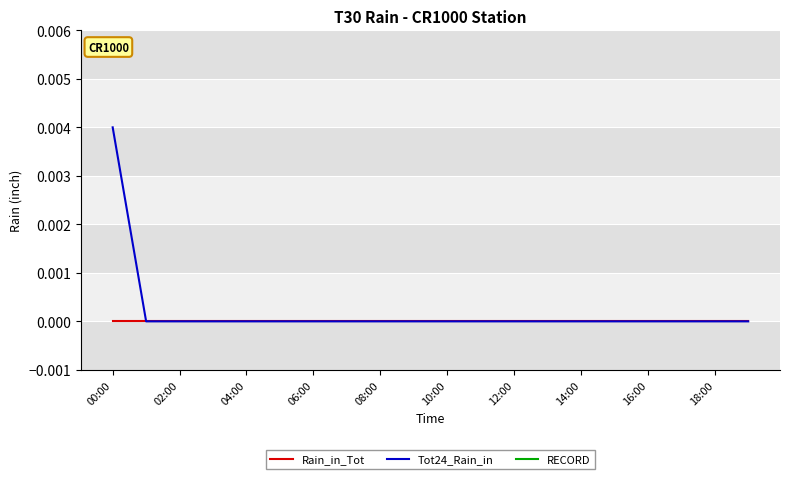

The value of Rain_in_Tot at 12:00 is 0.0. True or false?

True